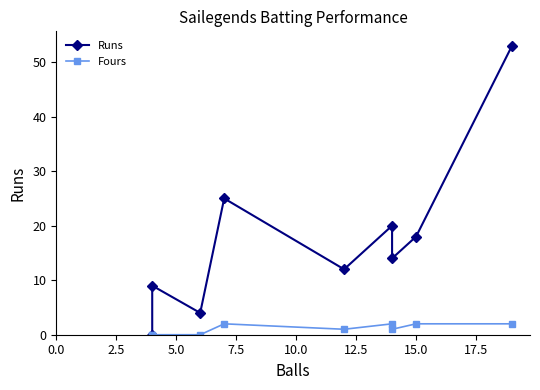

Reading left to right, transcribe all the data shown in this chart.

Runs: 0	9	4	25	12	20	14	18	53
Fours: 0	0	0	2	1	2	1	2	2